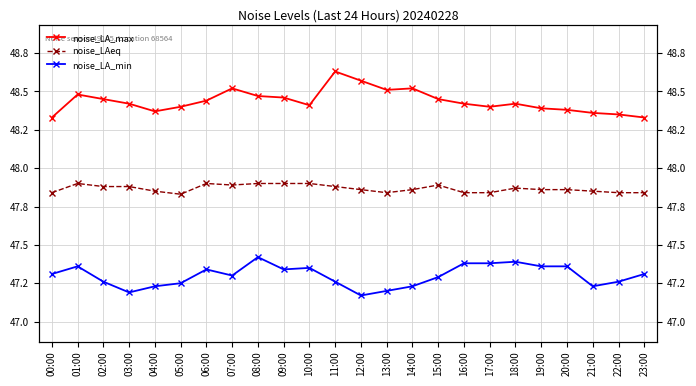

Which category has the lowest value in the noise_LA_min series?

12:00